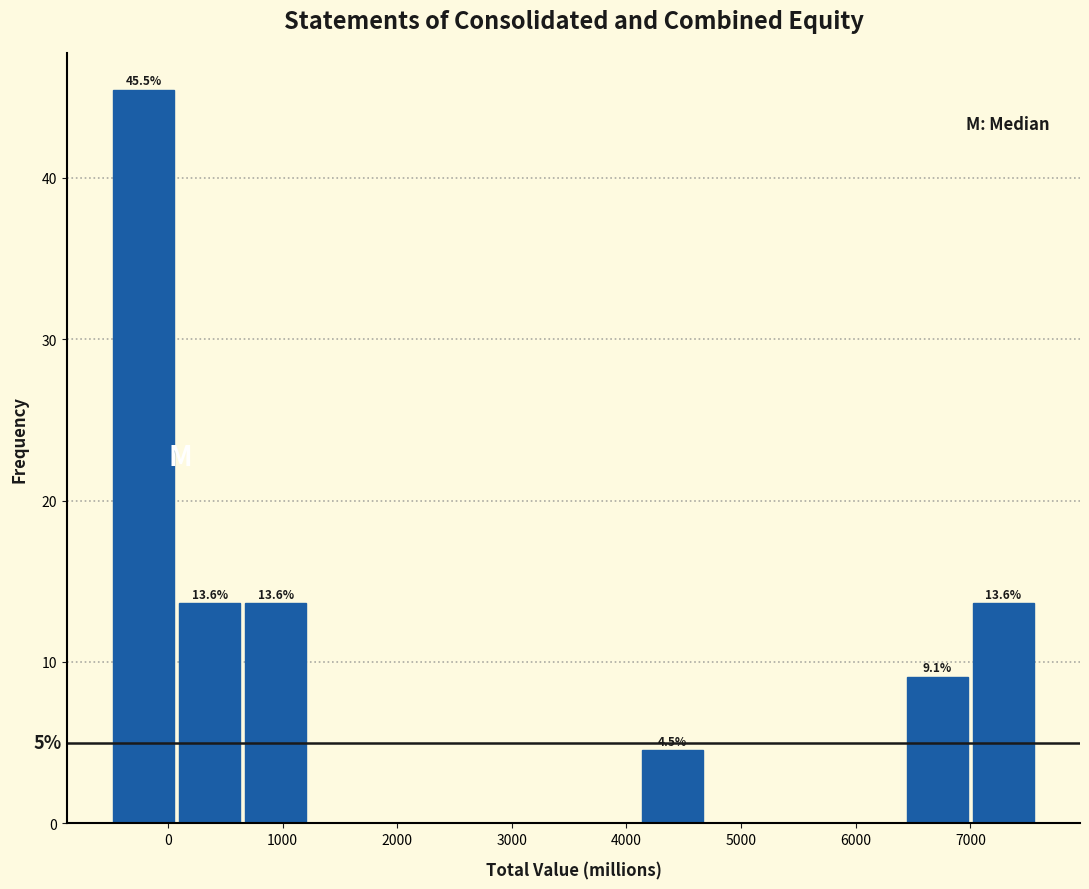

Which range on the x-axis has the tallest bar?

-500 to 100